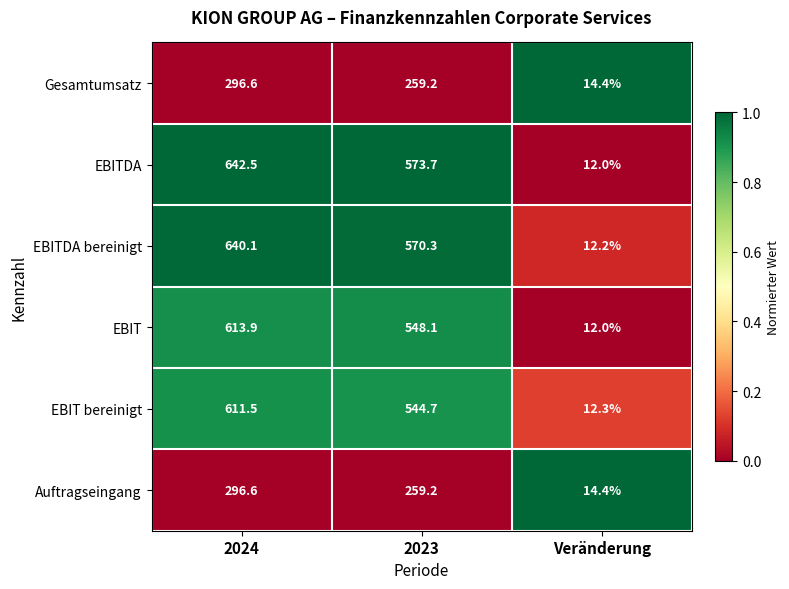

At which category is the sum across all series the highest?

2024